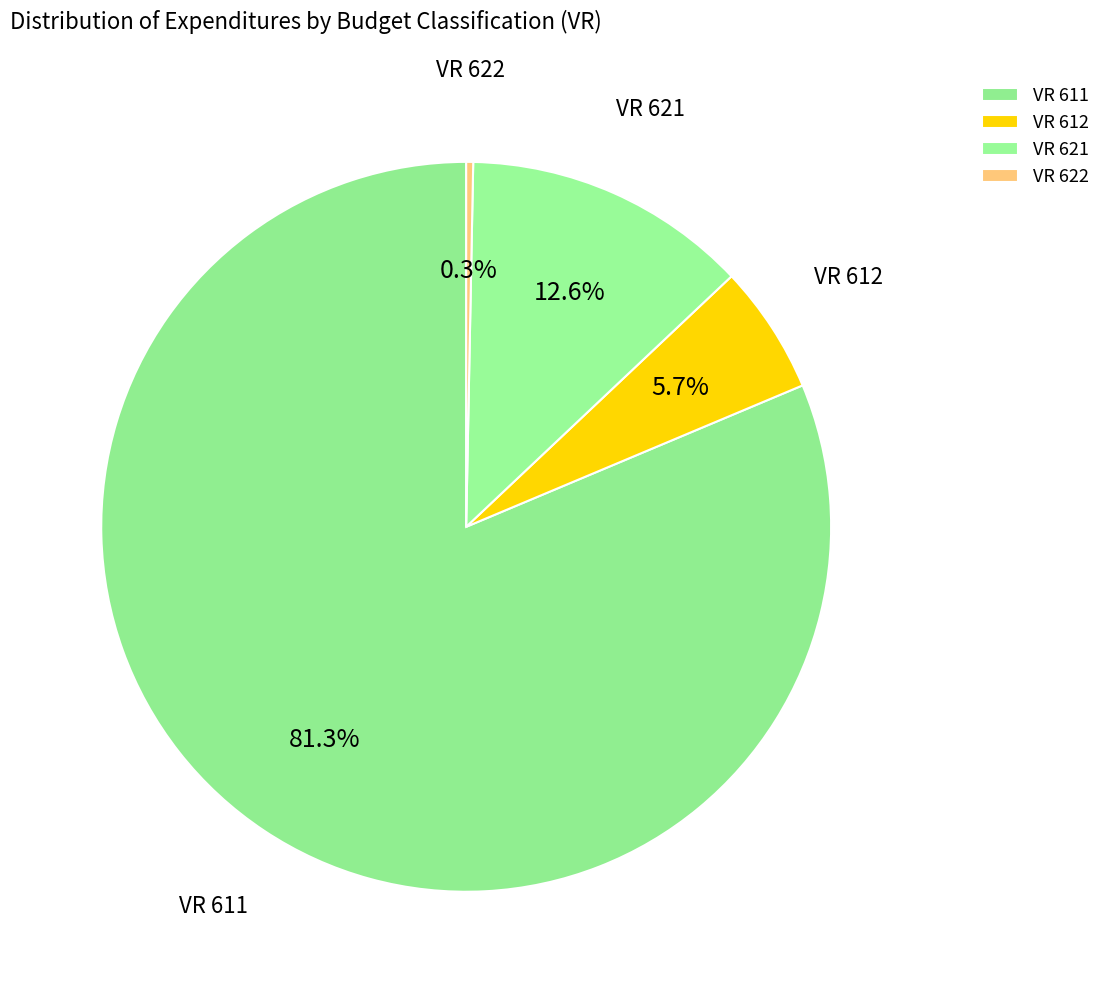

To the nearest percent, what is the difference between the largest and smallest slice percentages?

81%